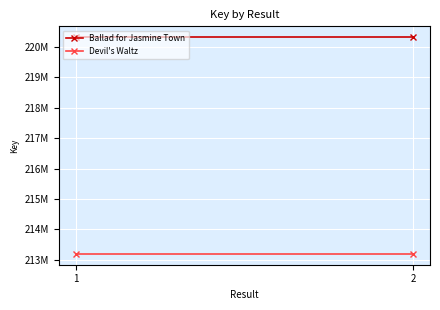

Rank the series at 2 from lowest to highest value.

Devil's Waltz, Ballad for Jasmine Town